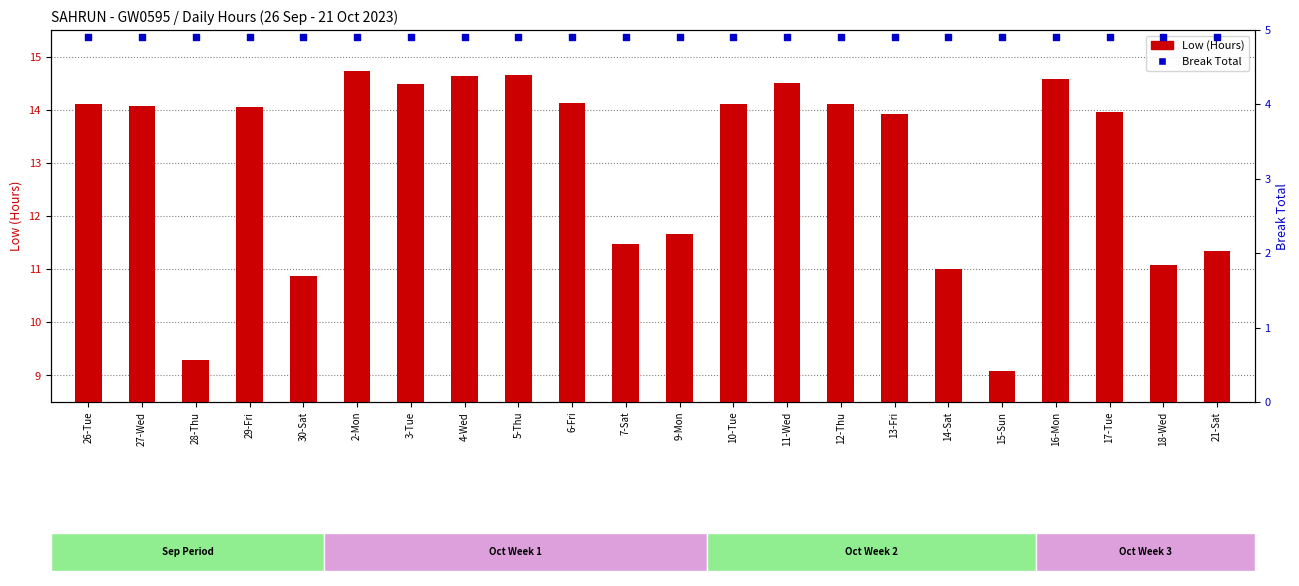

At how many categories does at least one series exceed 11?

18